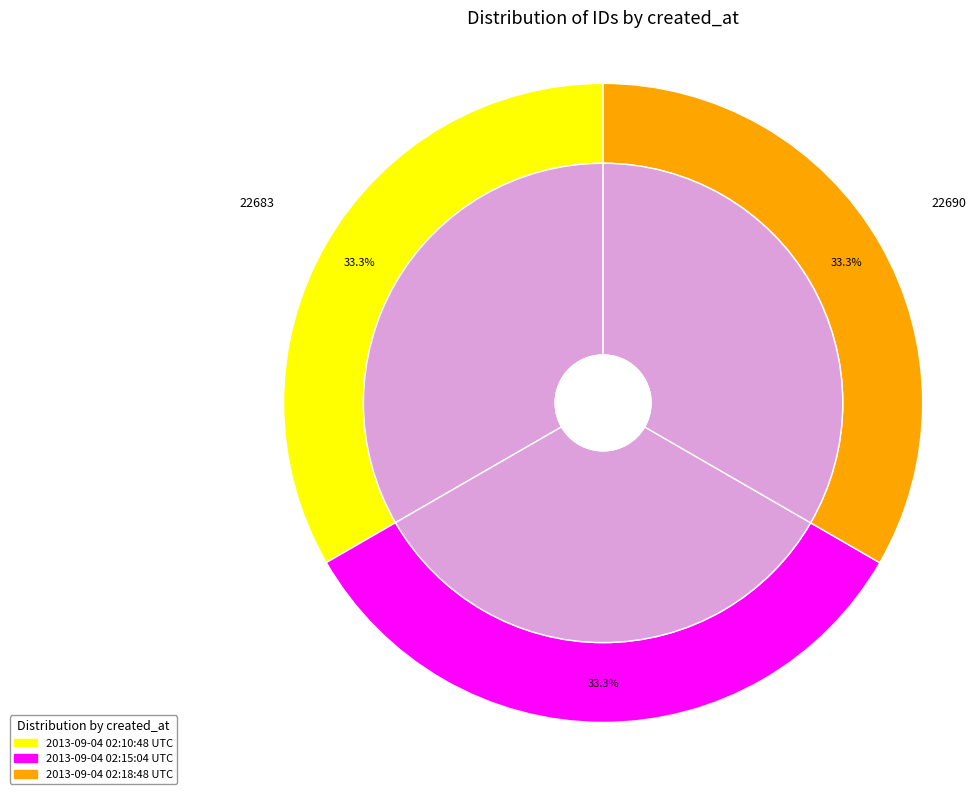

Count the number of slices in the pie.

3